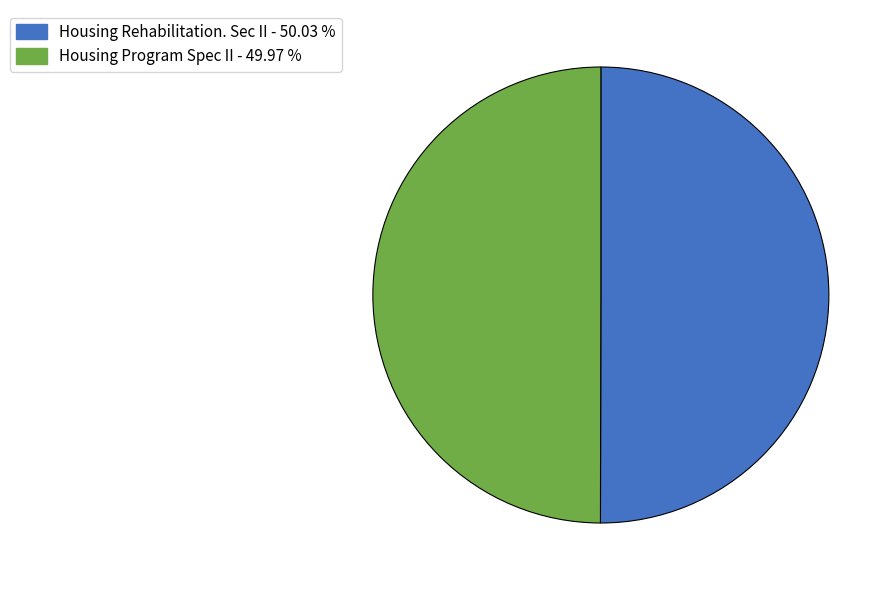

Do Housing Program Spec II and Housing Rehabilitation. Sec II together represent more than half of the pie?

Yes